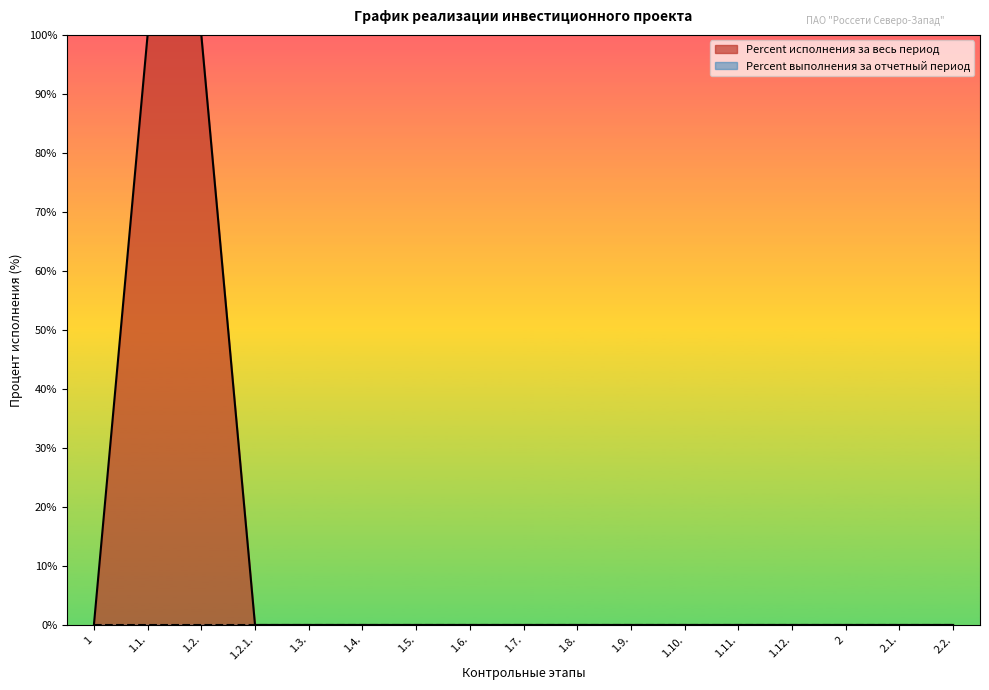

What is the label of the 13th point from the left?

1.11.